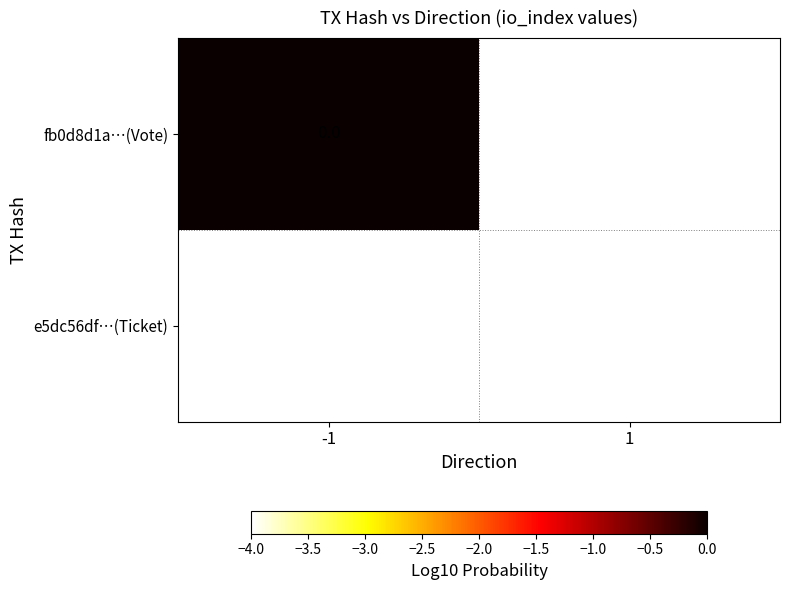

What is the minimum value shown in the chart?

-4